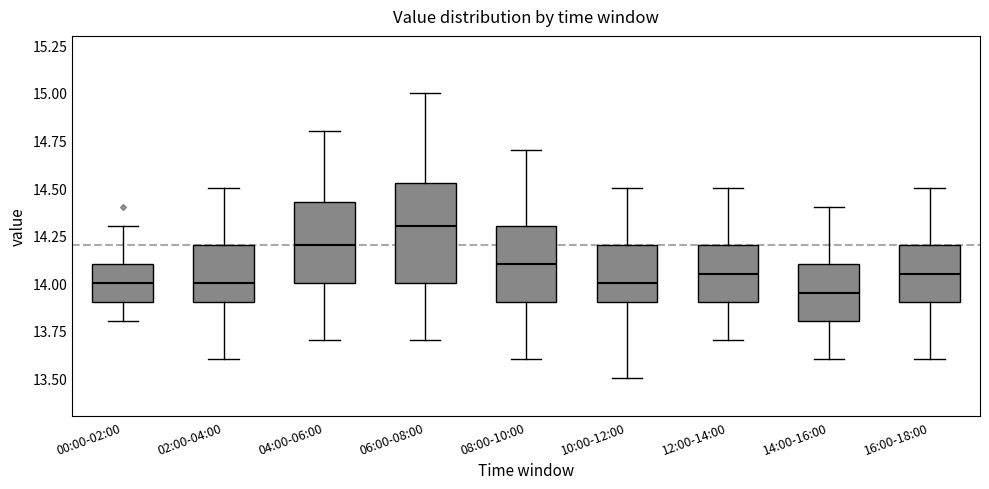

Reading left to right, transcribe this box plot: for each box, give where its median line is, the range the box spans, and where its two whiskers end, as read against the y-axis. The values are not printed on the chart, so give them approximately, as read against the axis.

00:00-02:00: median 14.00, box 13.90 to 14.10, whiskers 13.80 to 14.30
02:00-04:00: median 14.00, box 13.90 to 14.20, whiskers 13.60 to 14.50
04:00-06:00: median 14.20, box 14.00 to 14.45, whiskers 13.70 to 14.80
06:00-08:00: median 14.30, box 14.00 to 14.55, whiskers 13.70 to 15.00
08:00-10:00: median 14.10, box 13.90 to 14.30, whiskers 13.60 to 14.70
10:00-12:00: median 14.00, box 13.90 to 14.20, whiskers 13.50 to 14.50
12:00-14:00: median 14.05, box 13.90 to 14.20, whiskers 13.70 to 14.50
14:00-16:00: median 13.95, box 13.80 to 14.10, whiskers 13.60 to 14.40
16:00-18:00: median 14.05, box 13.90 to 14.20, whiskers 13.60 to 14.50